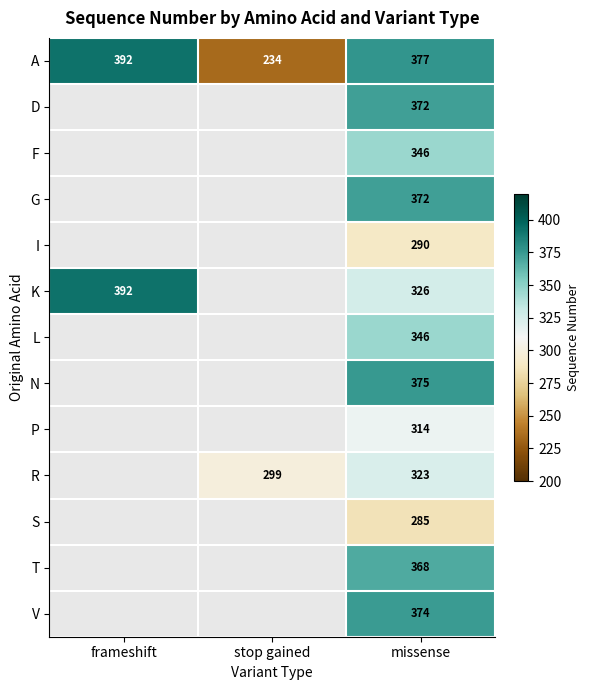

What is the difference between the maximum and minimum values in the A series?

158